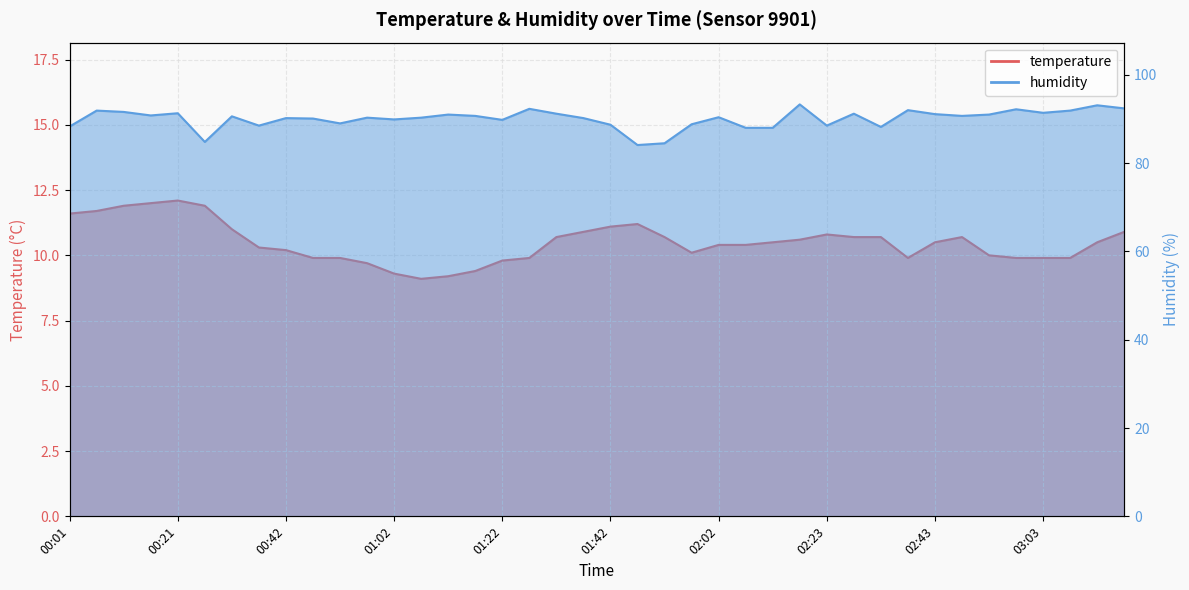

List the labels in order of temperature value, smallest first.

01:07, 01:12, 01:02, 01:17, 00:57, 01:22, 00:47, 00:52, 01:27, 02:38, 02:58, 03:03, 03:08, 02:53, 01:57, 00:42, 00:37, 02:02, 02:07, 02:13, 02:43, 03:13, 02:18, 01:32, 01:52, 02:28, 02:33, 02:48, 02:23, 01:37, 03:18, 00:32, 01:42, 01:47, 00:01, 00:06, 00:11, 00:27, 00:16, 00:21